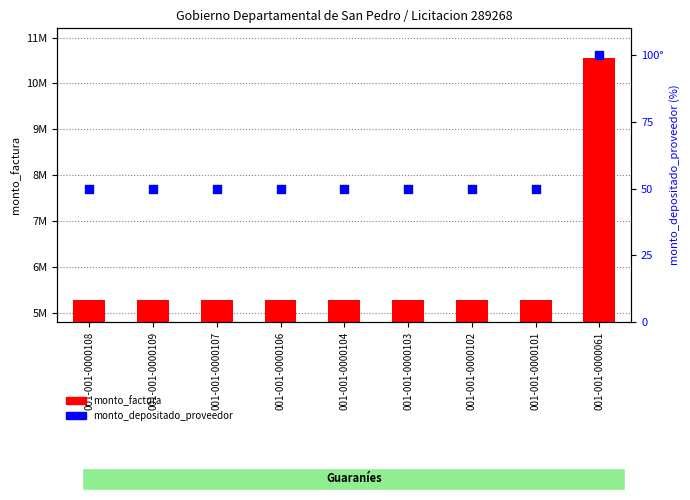

Which series reaches the maximum Y coordinate?

monto_factura